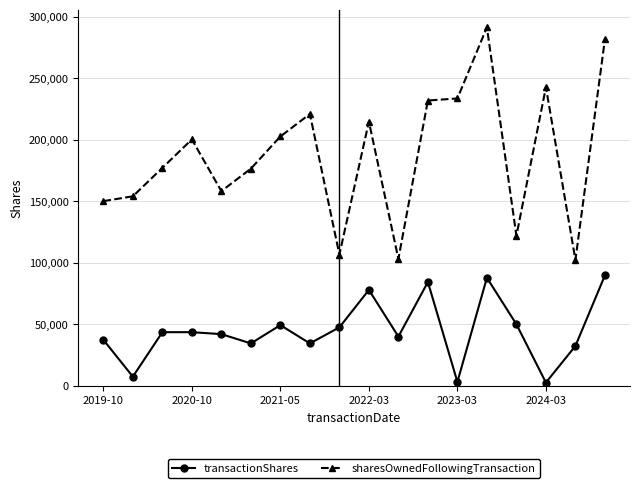

In transactionShares, how many points are lower than both neighbors (excluding endpoints)?

6